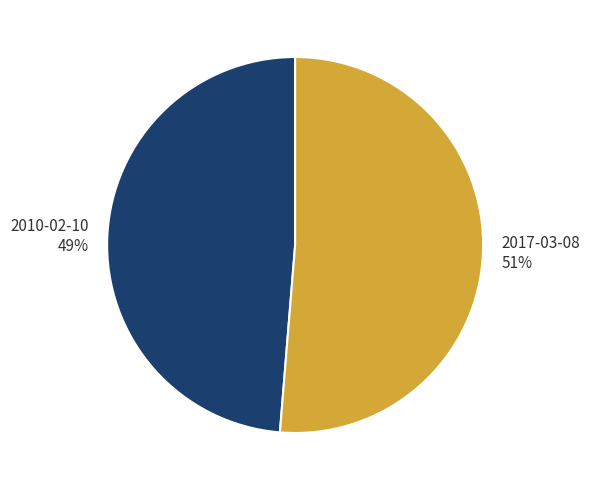

True or false: 2017-03-08 accounts for 51% of the total.

True